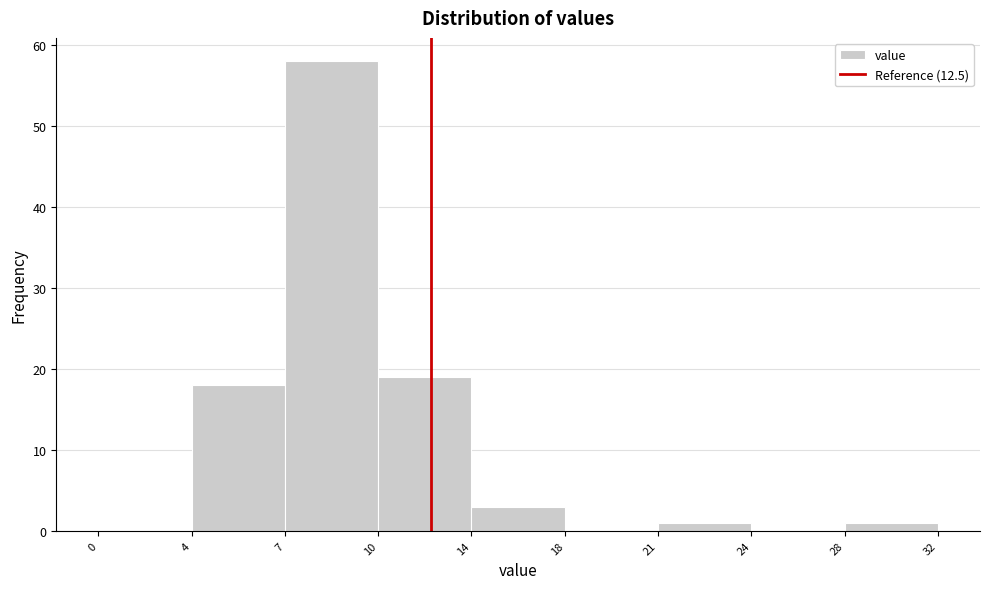

Reading left to right, extract all data points from this chart.

0=0	4=18	7=58	10=19	14=3	18=0	21=1	24=0	28=1